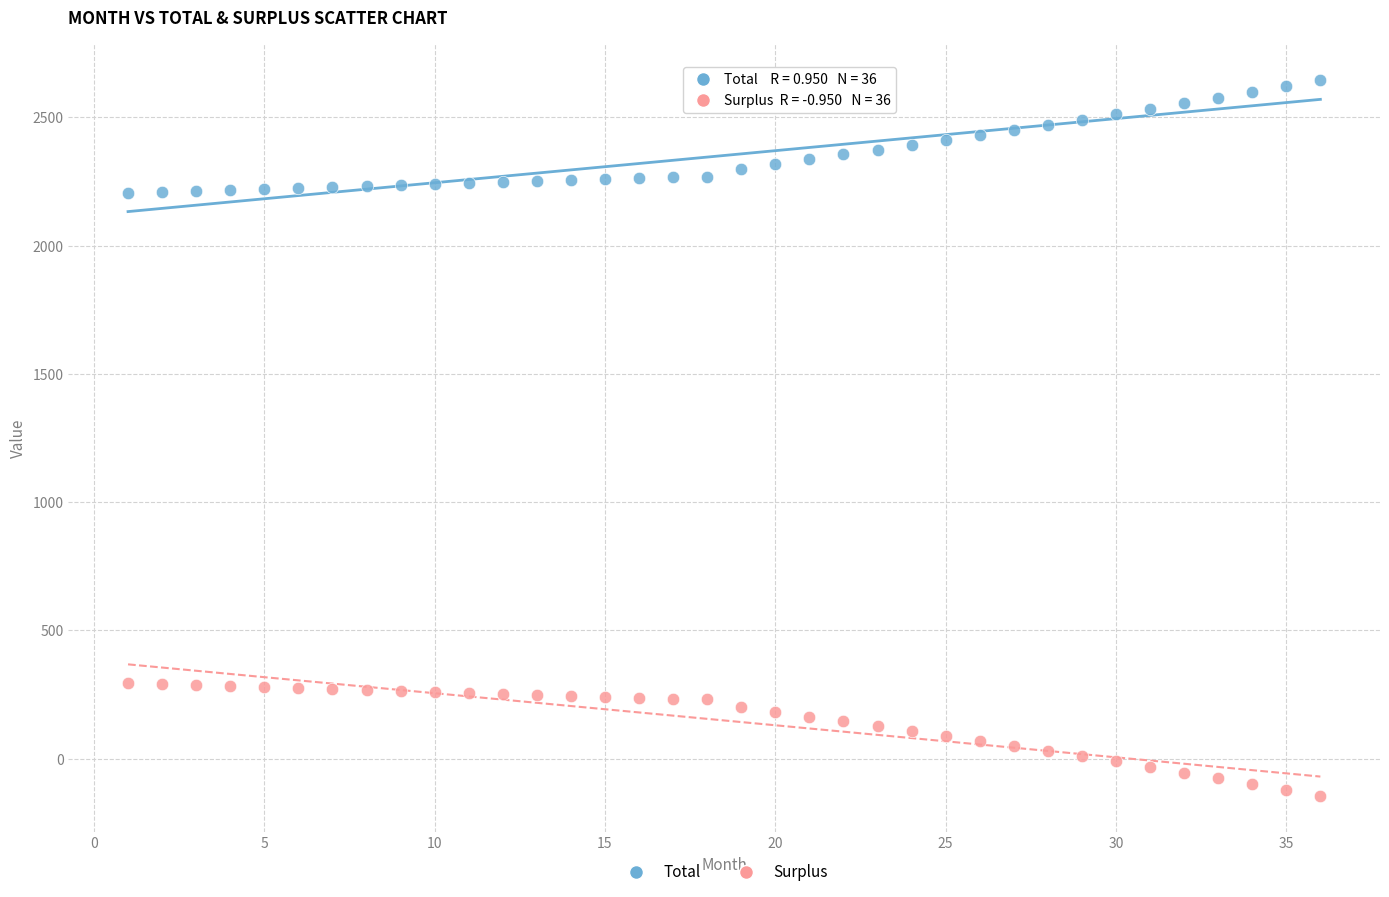

Which series contains the highest Y value?

Total